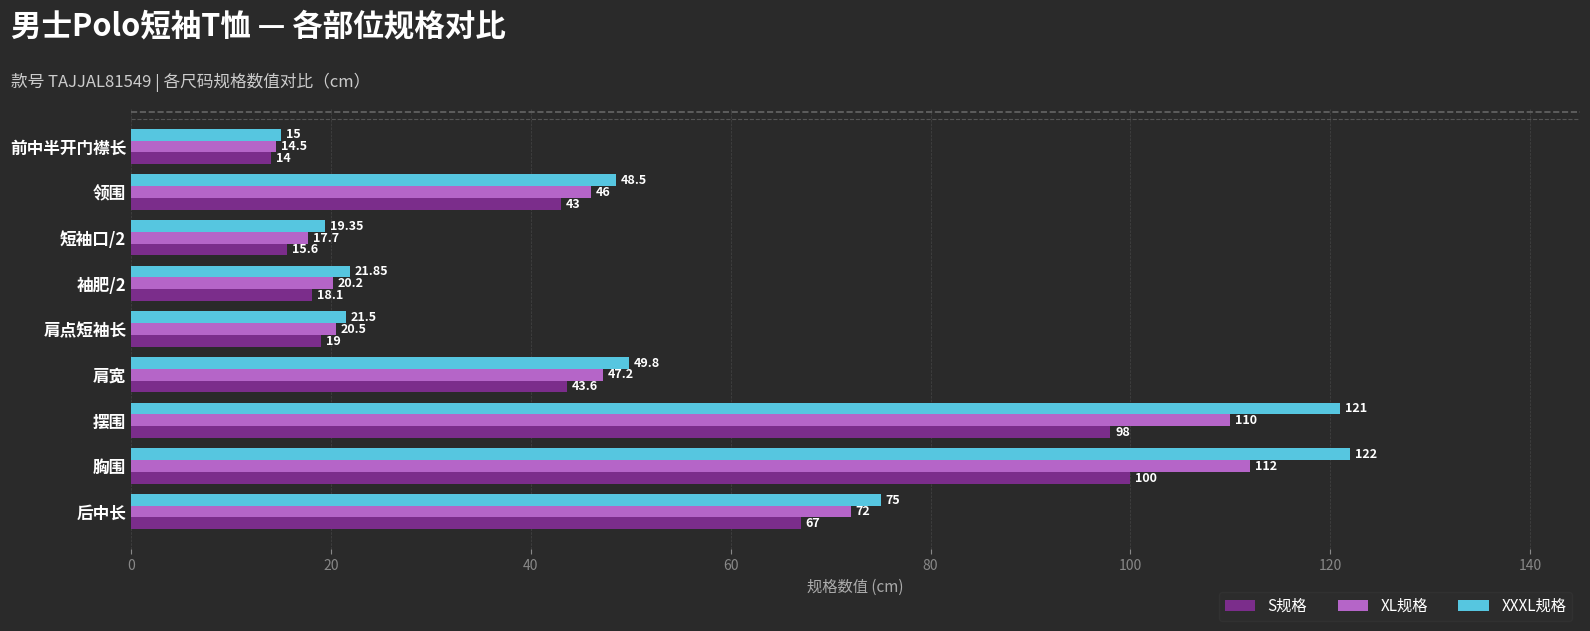

At how many categories does at least one series exceed 44?

5